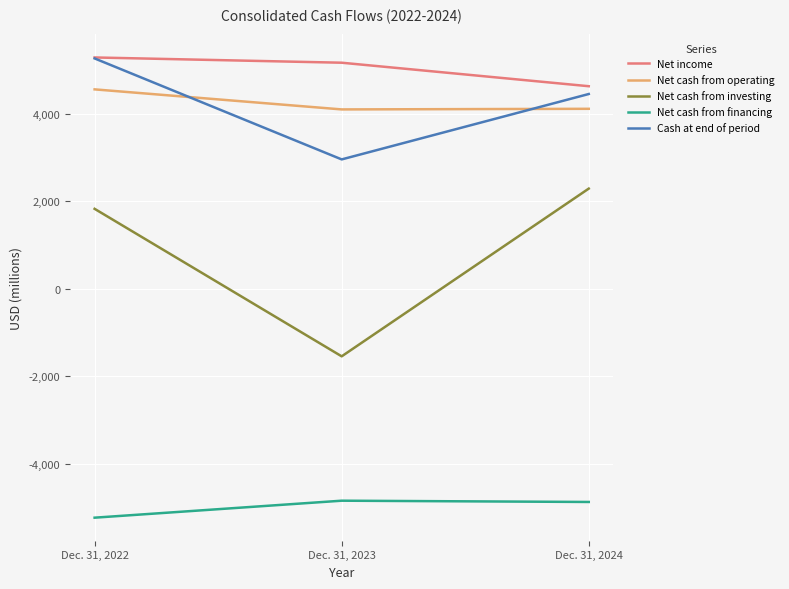

Does the chart have visible grid lines?

Yes